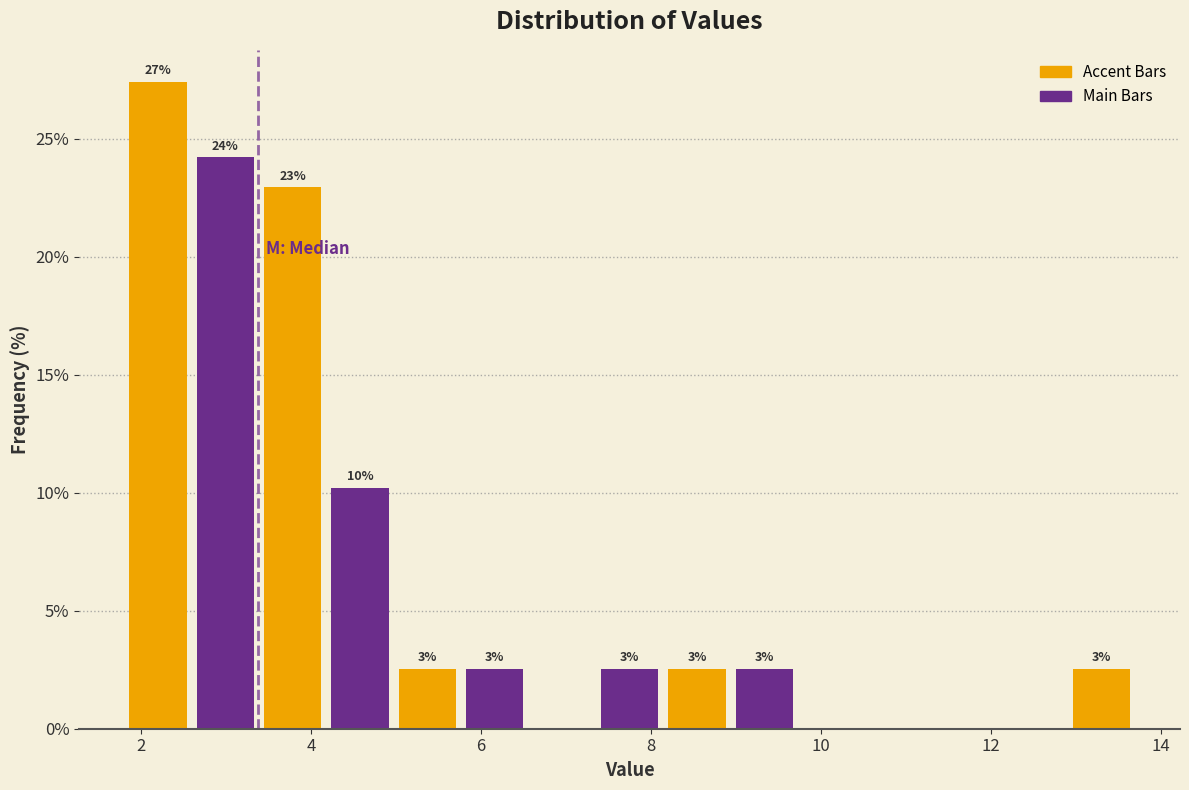

Read against the x-axis, roughly where is the centre of the tallest bar?

2.2